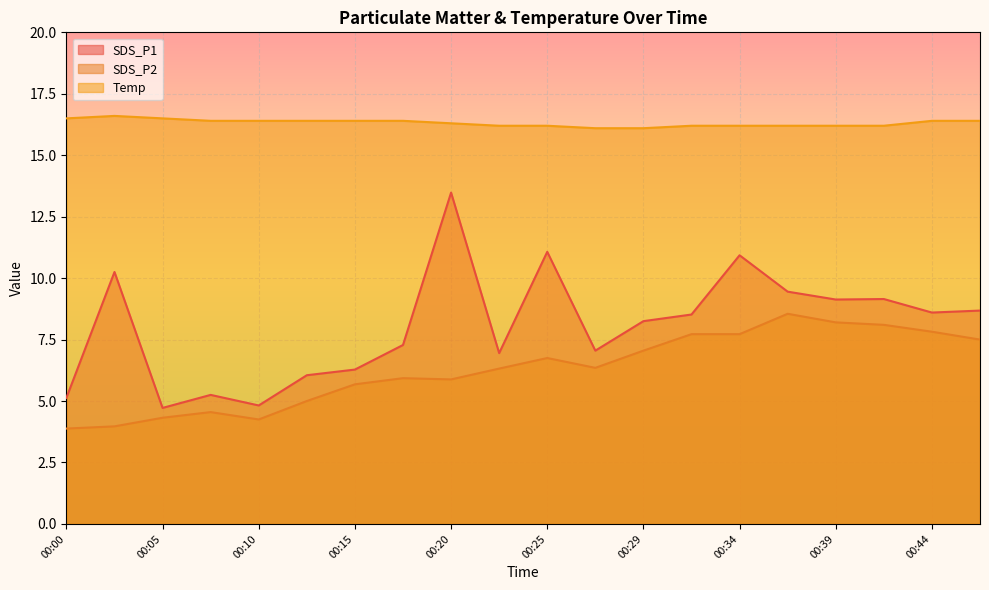

At which category is the sum across all series the highest?

00:20